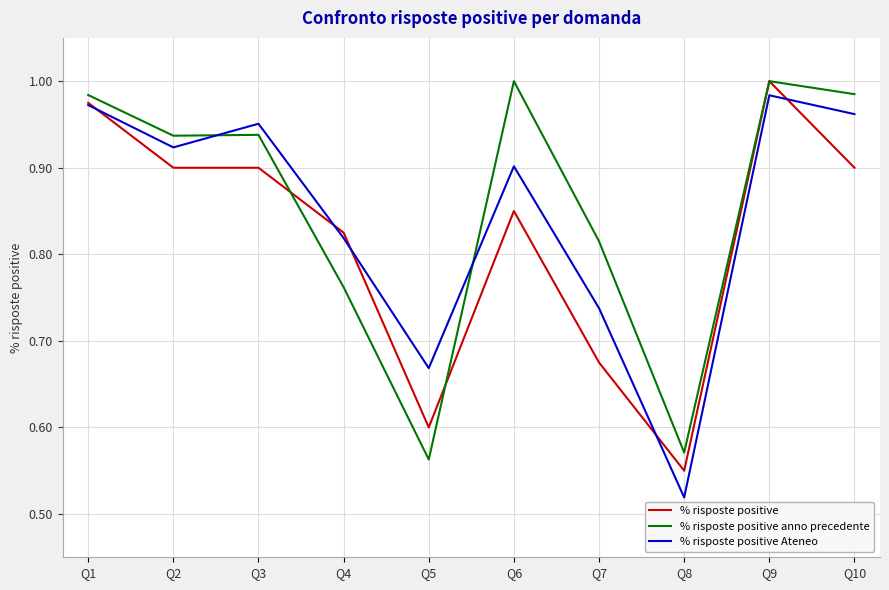

What is the difference between the maximum and minimum values in the % risposte positive anno precedente series?

0.4